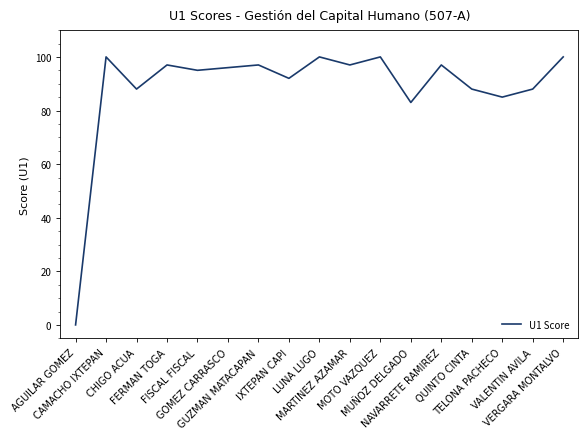

What is the maximum value shown in the chart?

100